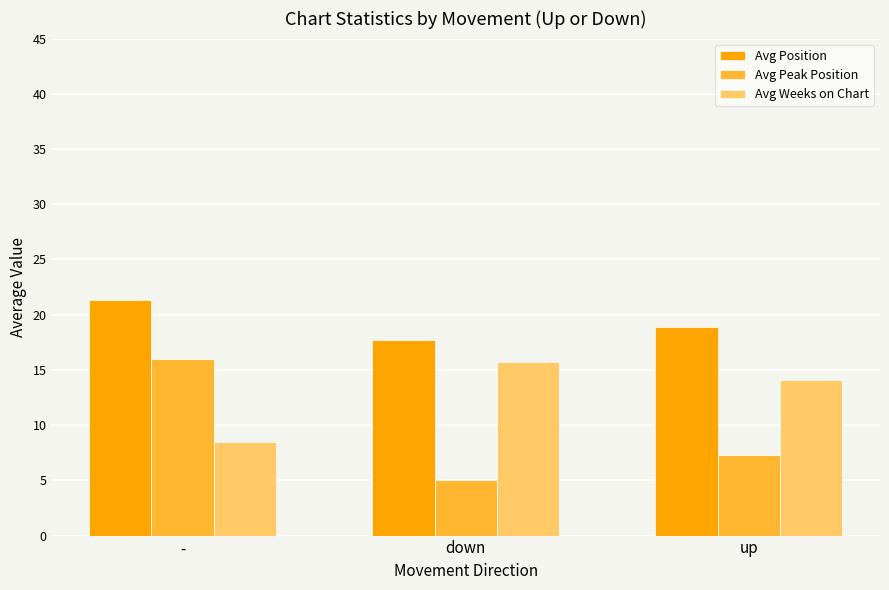

True or false: Avg Weeks on Chart has a value of 24.9 at down.

False